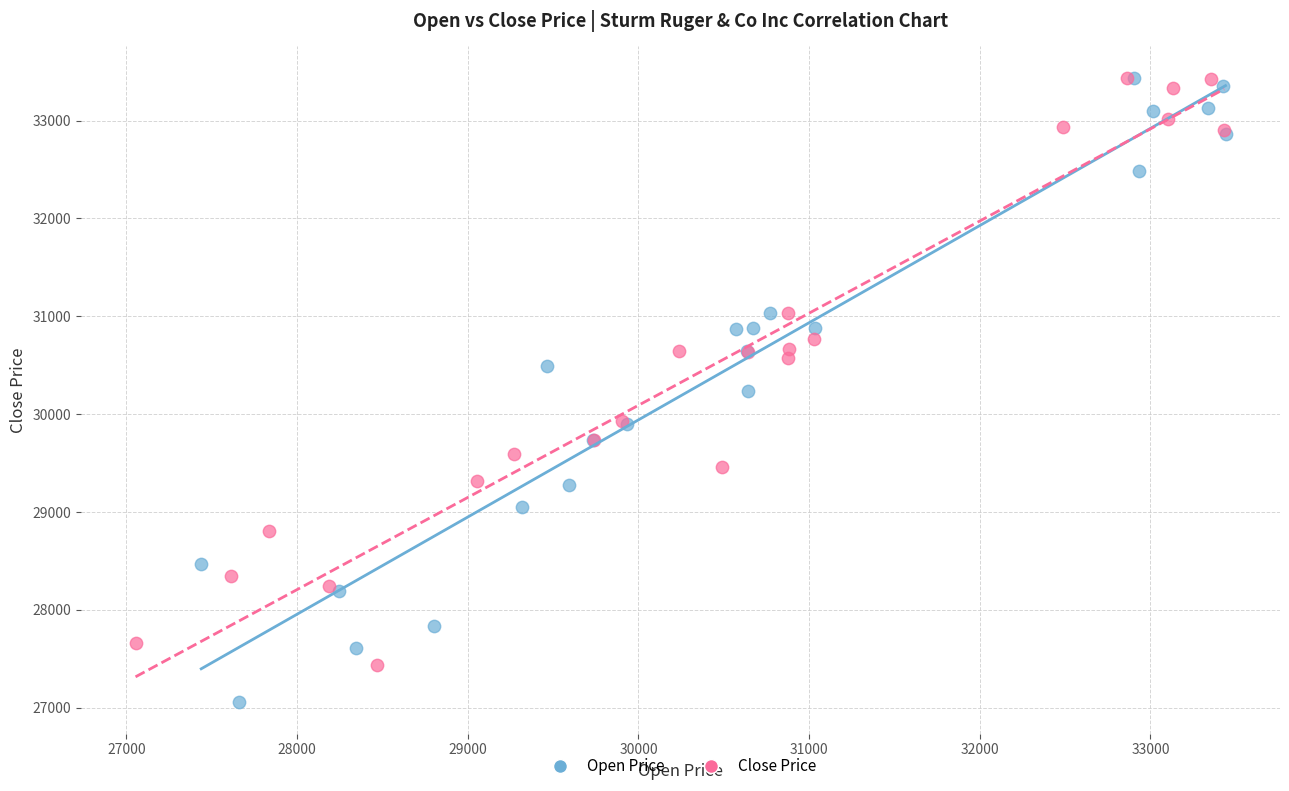

Which series reaches the minimum Y coordinate?

Open Price